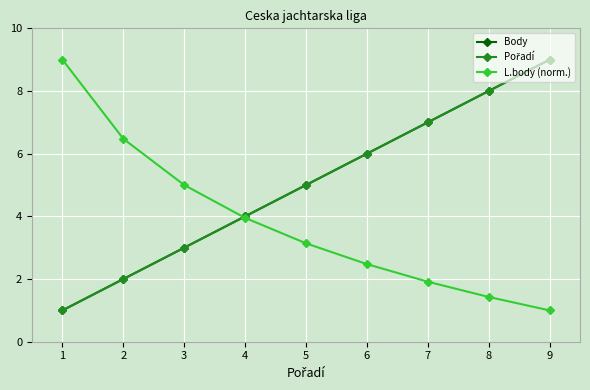

What is the spread (max minus min) of values at 6?

3.5